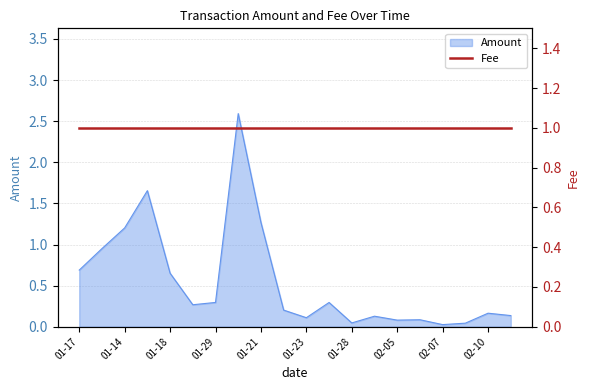

What is the approximate value at 01-18?

0.7